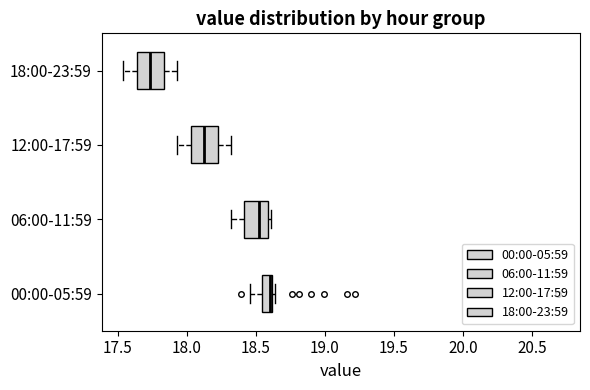

Where is the left edge of the box for 00:00-05:59 on the x-axis? The values are not printed on the chart, so give them approximately, as read against the axis.

18.55